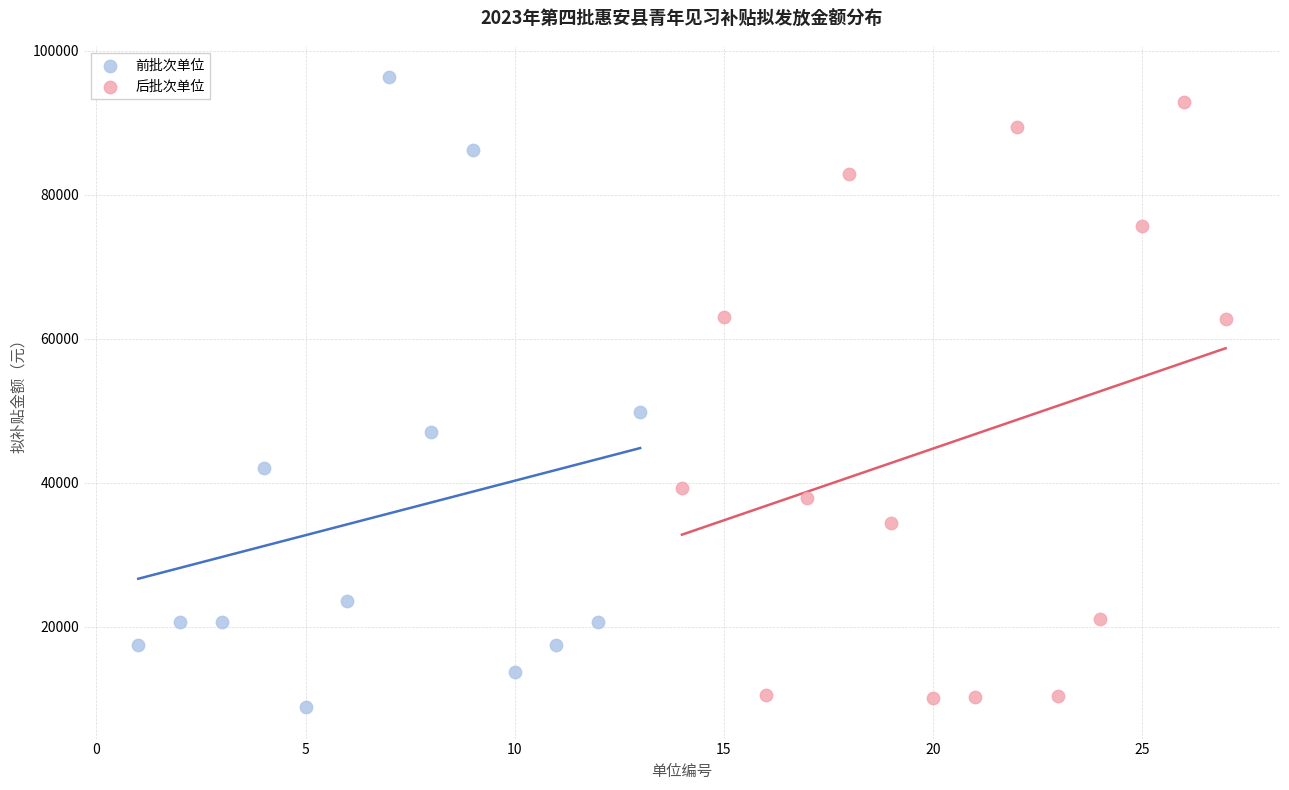

What are all the series names shown in the legend?

前批次单位, 后批次单位